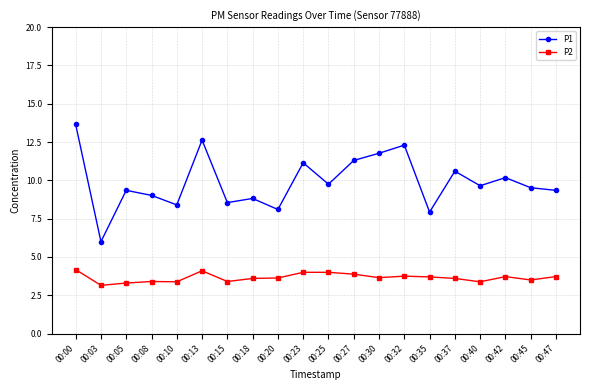

Which category has the highest value across all series?

00:00